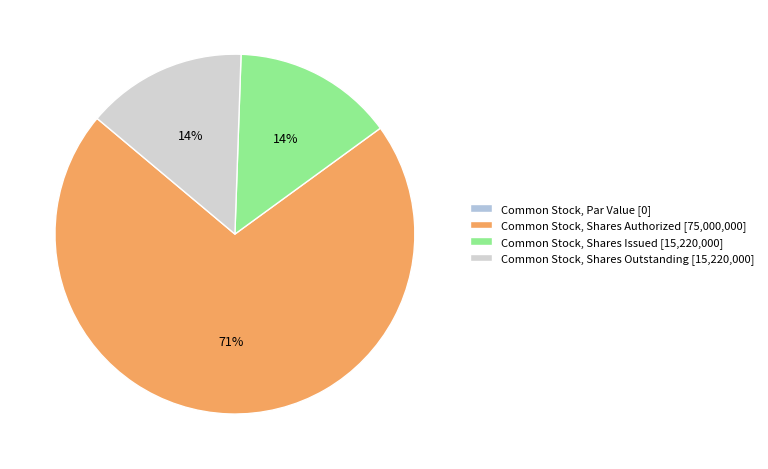

Is it true that Common Stock, Shares Outstanding is 24% of the pie?

False